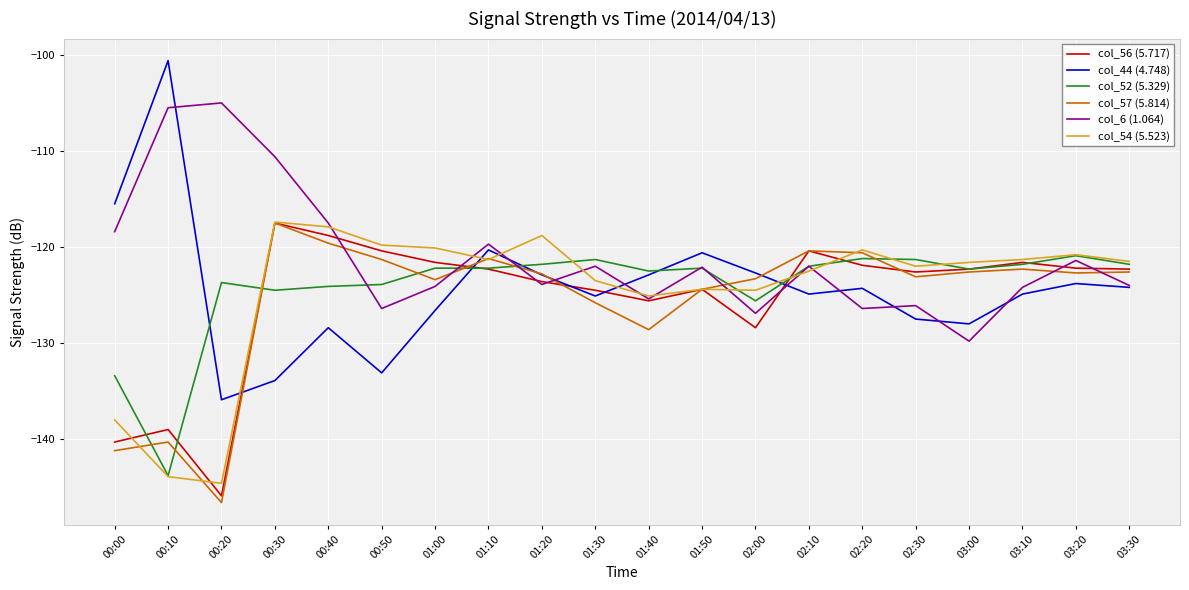

What is the difference between the highest and lowest values at 00:10?

43.3